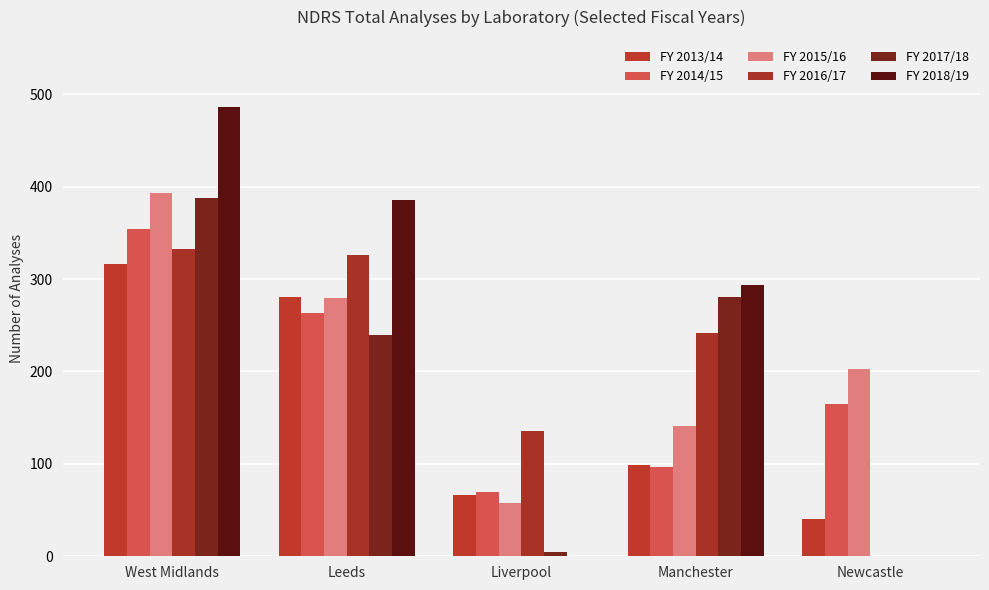

How many groups of bars are there?

5